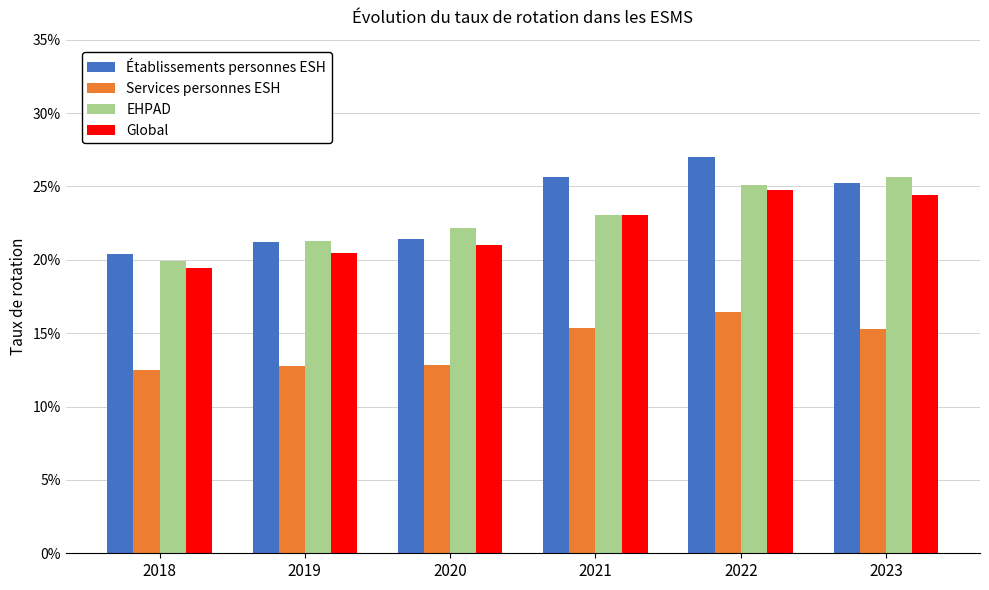

What is the difference between the maximum and minimum values in the EHPAD series?

0.1